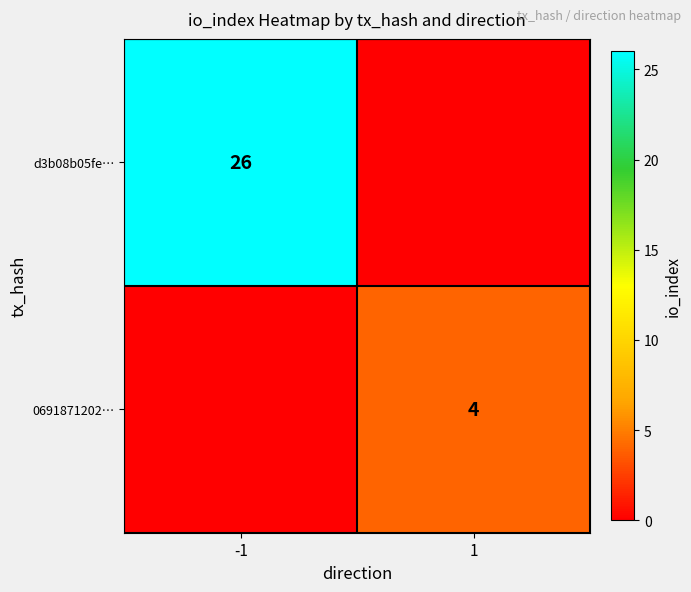

Is it true that d3b08b05fe… equals 18 at -1?

False